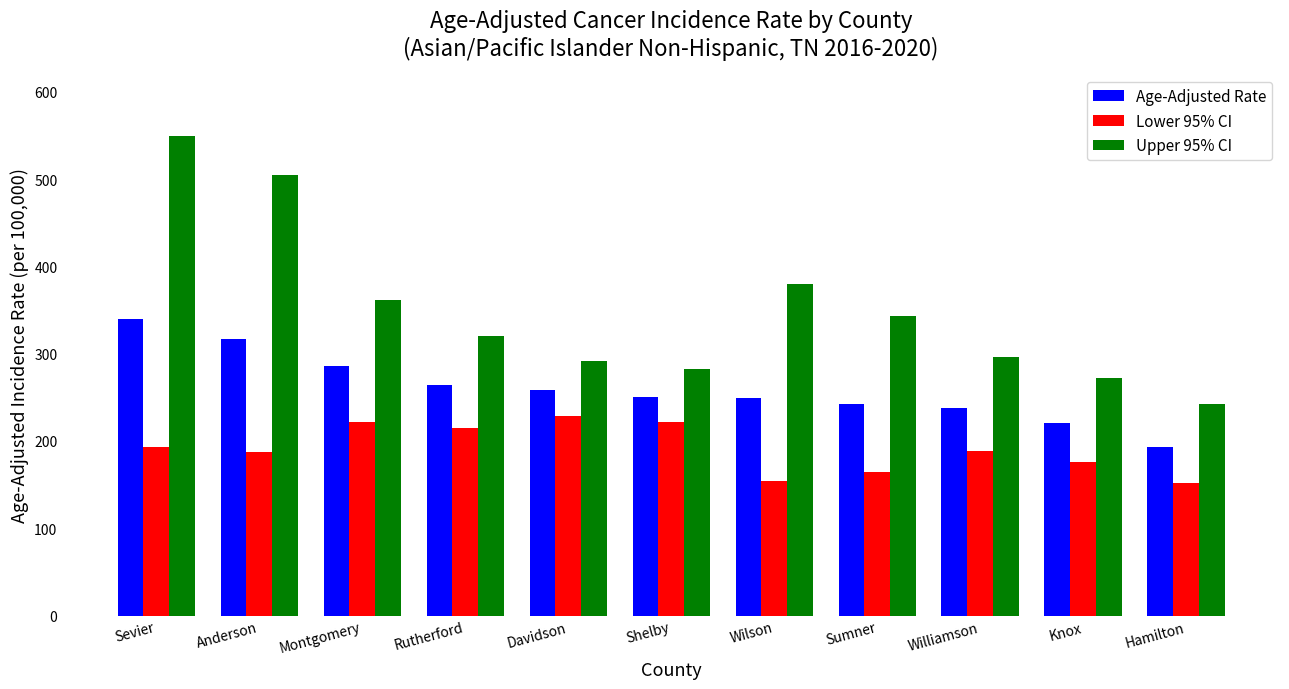

What position from the left is Davidson?

5